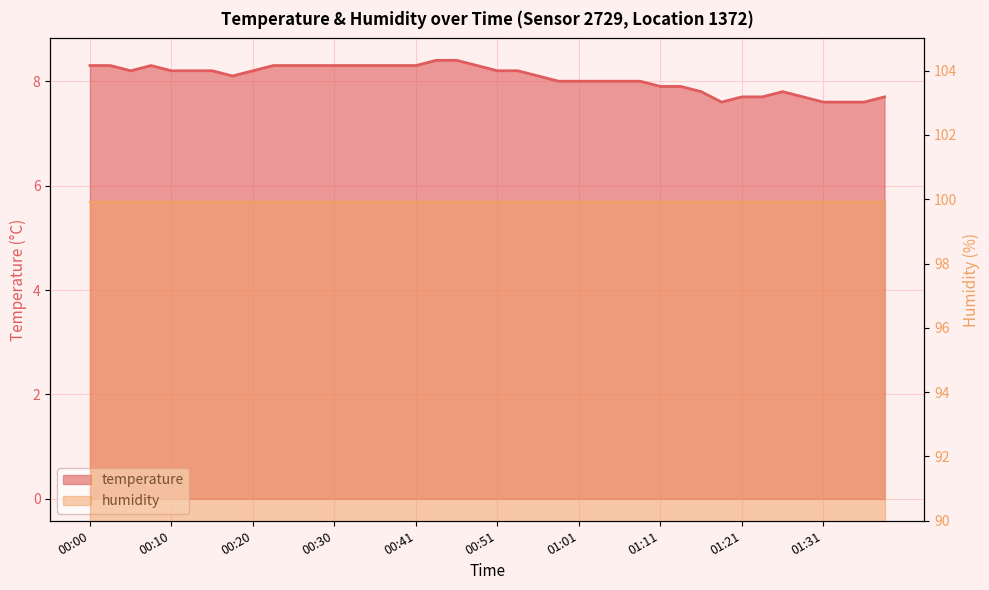

The value at 01:36 is 12.0. True or false?

False